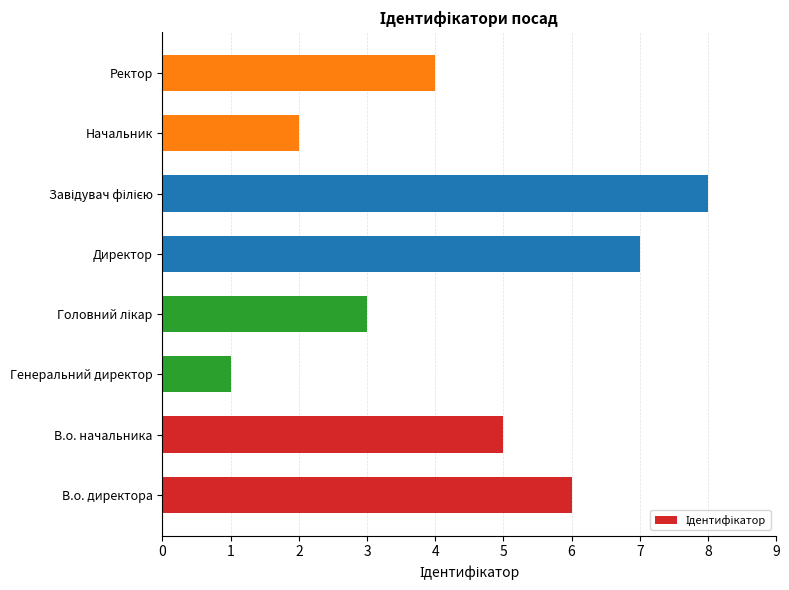

The chart shows a value of 7 at Ректор. True or false?

False